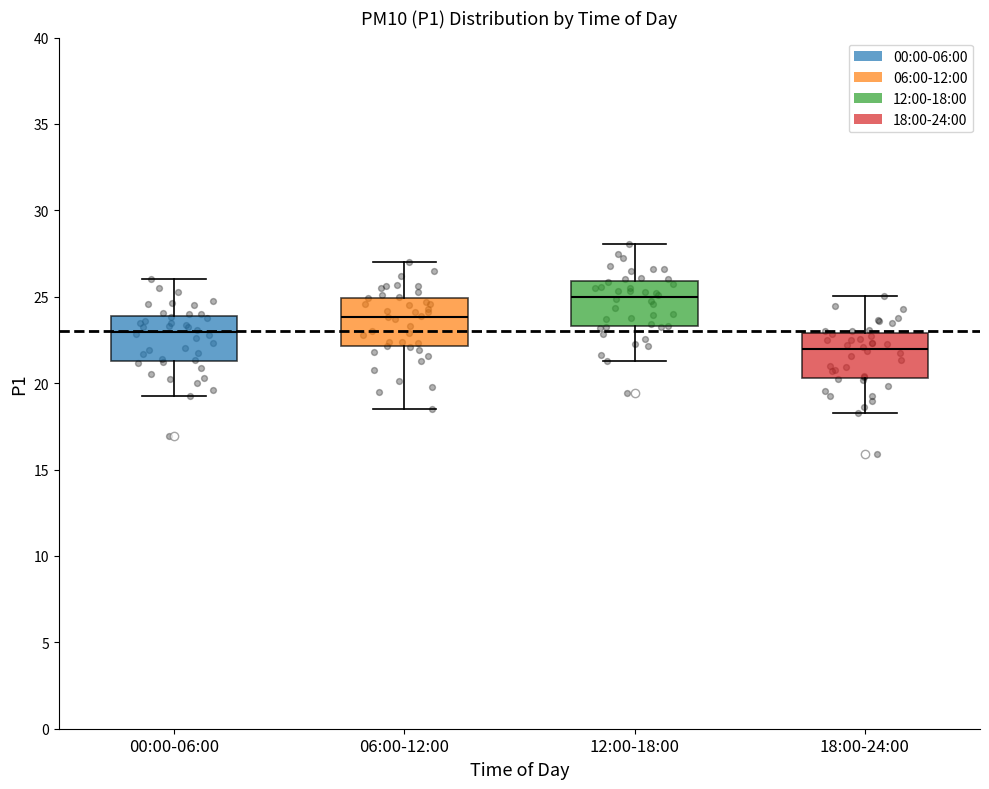

Which box's median line is the lowest?

18:00-24:00